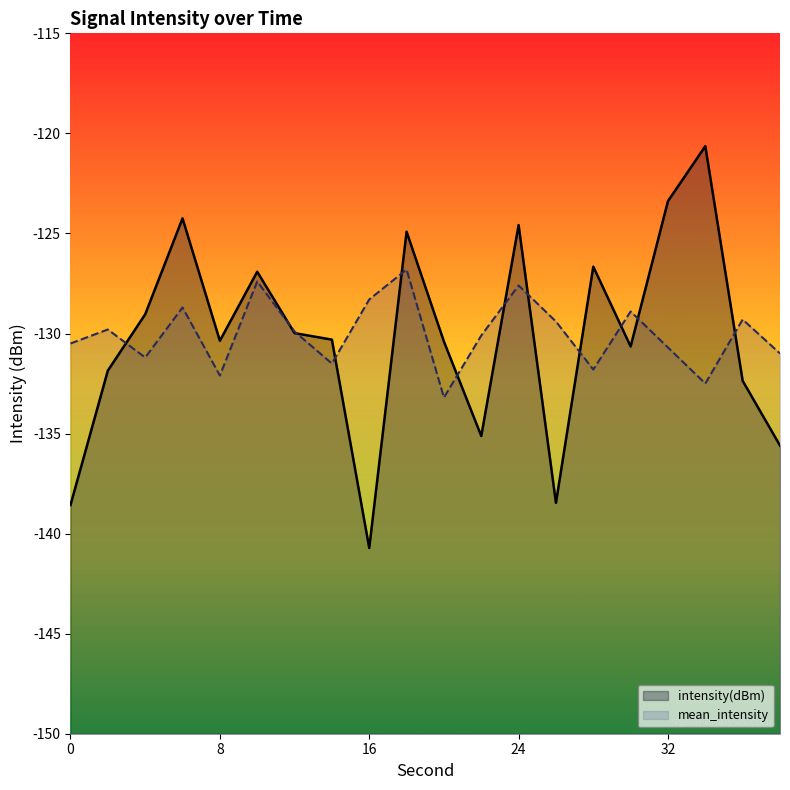

Which series changed the most between 4 and 38?

intensity(dBm)